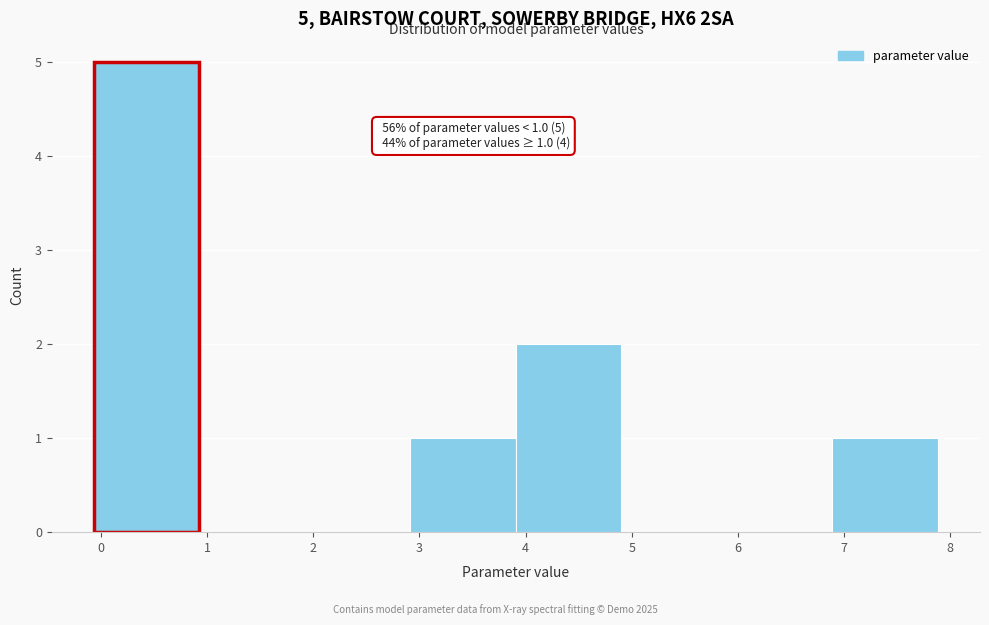

Over which range of the x-axis is the bar tallest?

-0.1 to 0.9